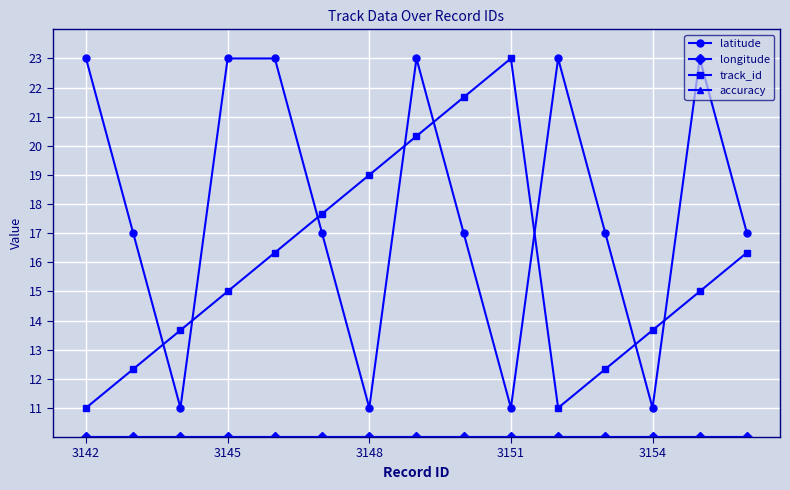

Does the chart have visible grid lines?

Yes